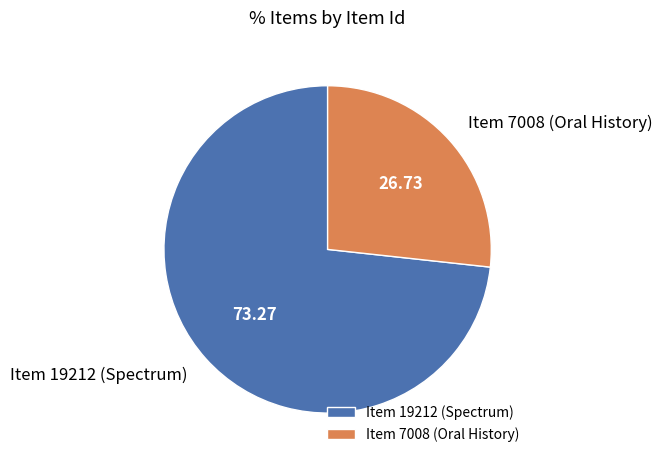

Count the number of slices in the pie.

2